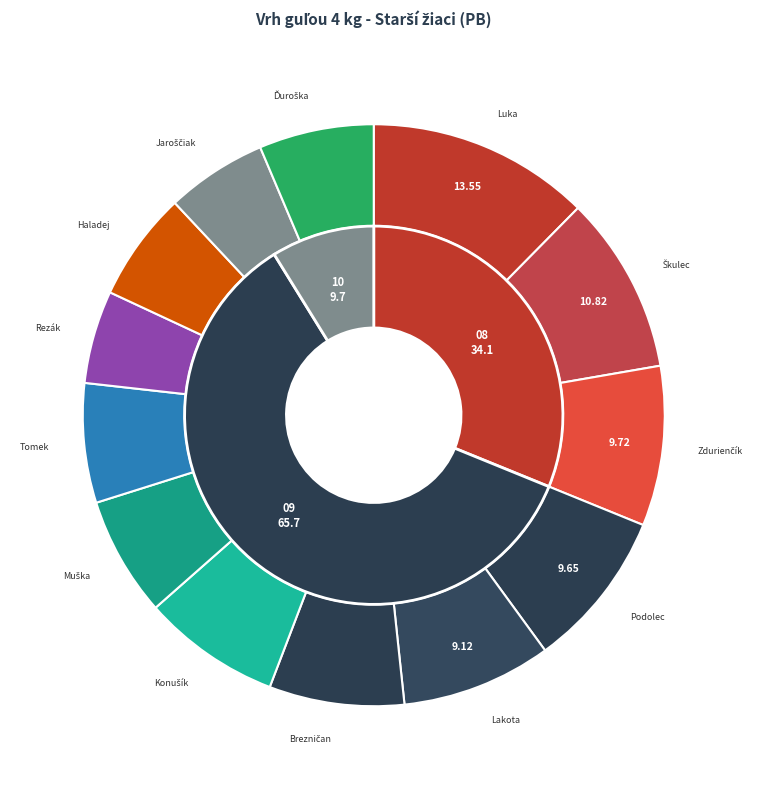

True or false: Ďuroška Peter accounts for 1% of the total.

False